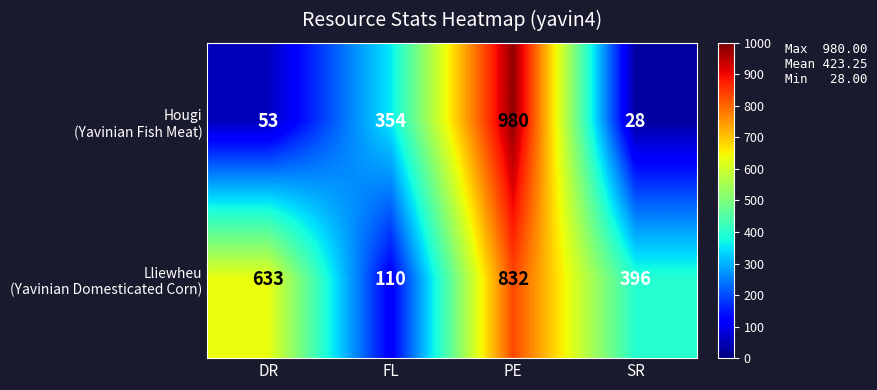

What is the minimum value shown in the chart?

28